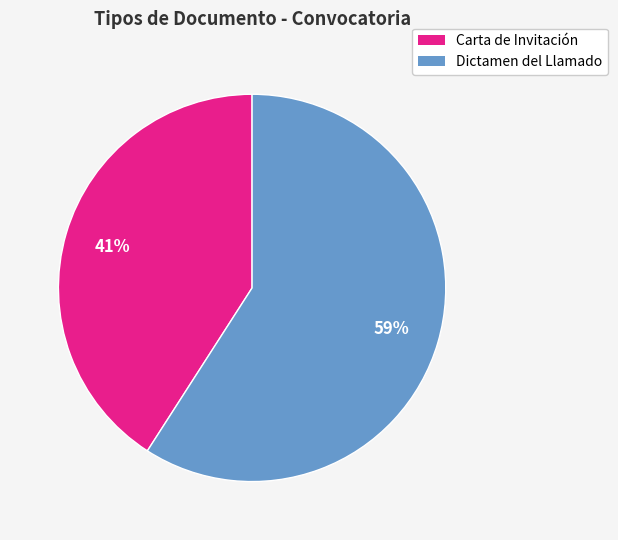

Approximately how many times larger is the value at Dictamen del Llamado compared to Carta de Invitación?

1.4